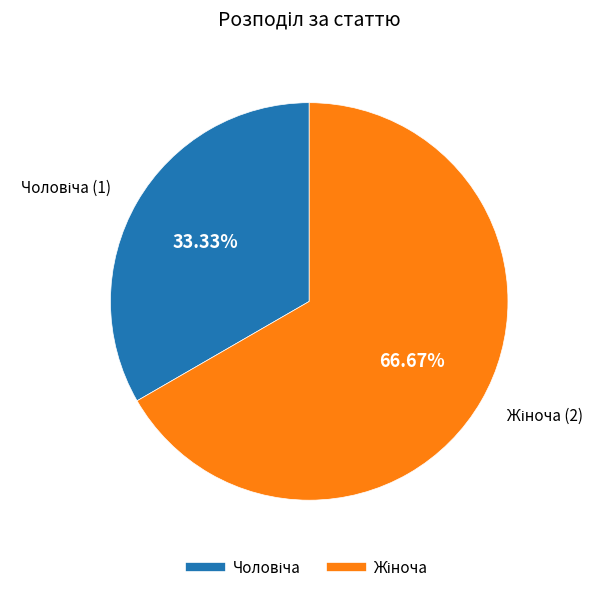

Is there a majority slice in this chart?

Yes